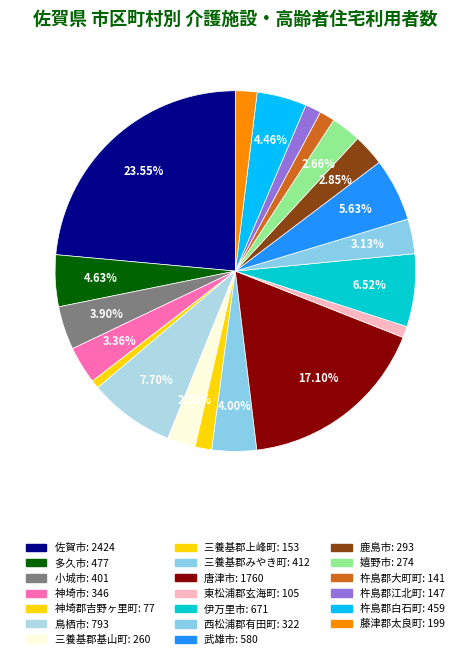

True or false: 神埼郡吉野ヶ里町 accounts for 1% of the total.

True